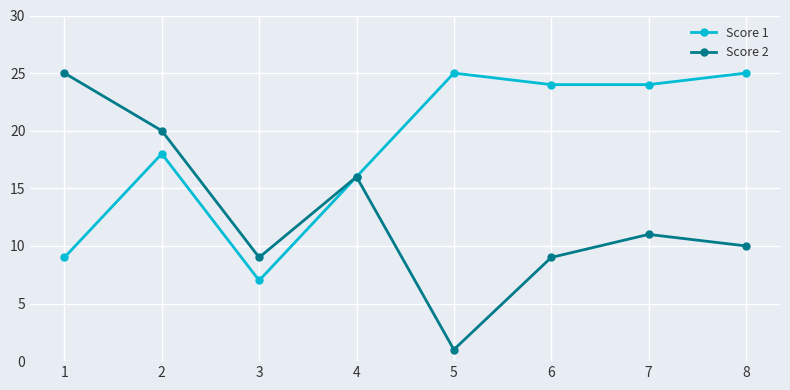

At which category does the chart reach its minimum across all series?

5